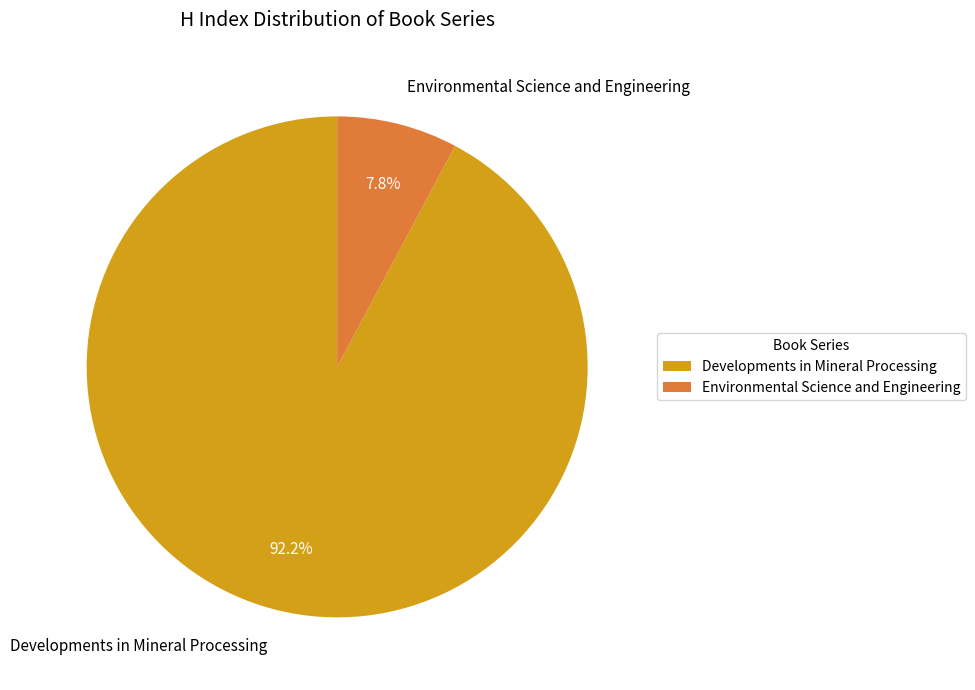

To the nearest percent, what portion does Developments in Mineral Processing represent?

92%